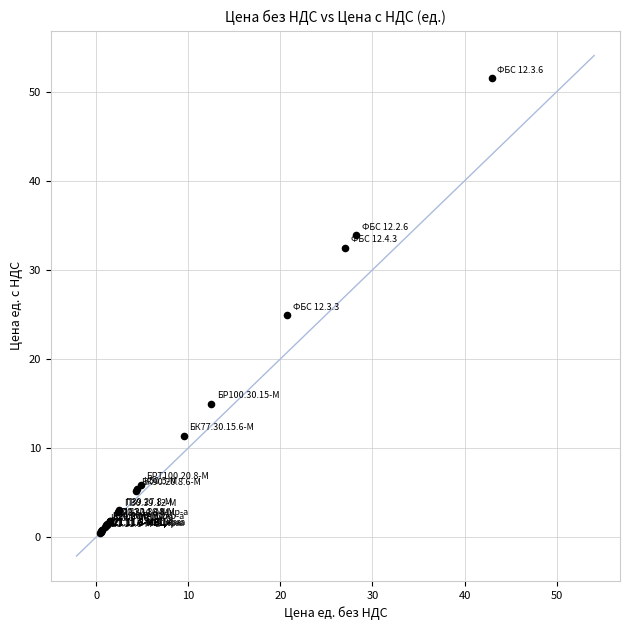

What Y value in the scatter plot is closest to 26?

24.9